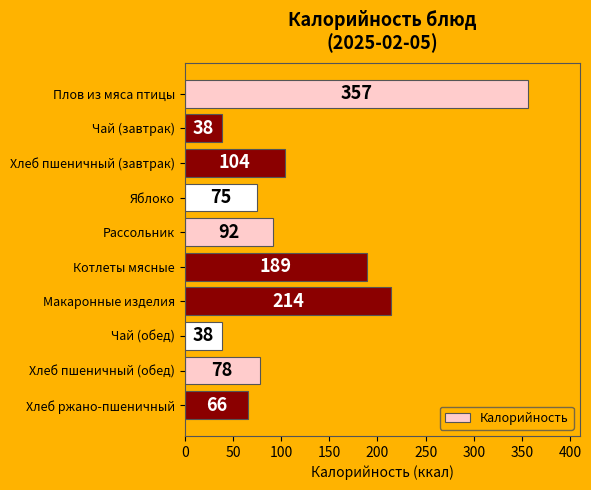

Where is the data nearest to the value 197?

Котлеты мясные